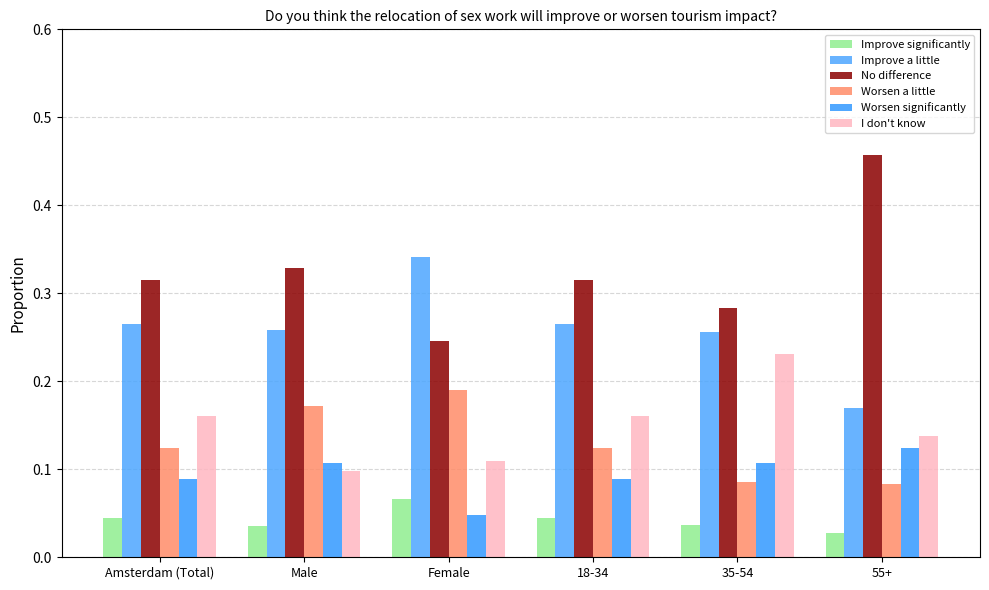

The Improve a little series shows 0.1 at Amsterdam (Total). True or false?

False